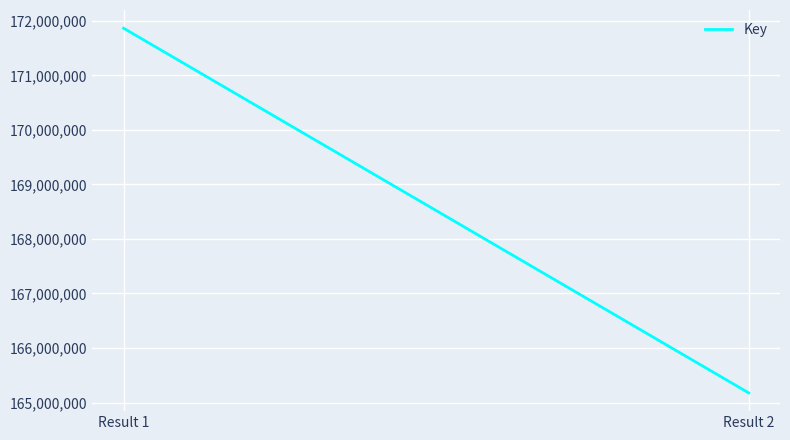

What is the difference between the values at Result 2 and Result 1?

6686061